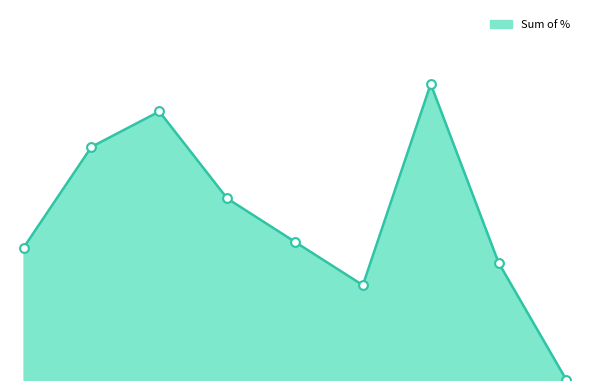

Which series reaches the minimum Y coordinate?

Sum of % line